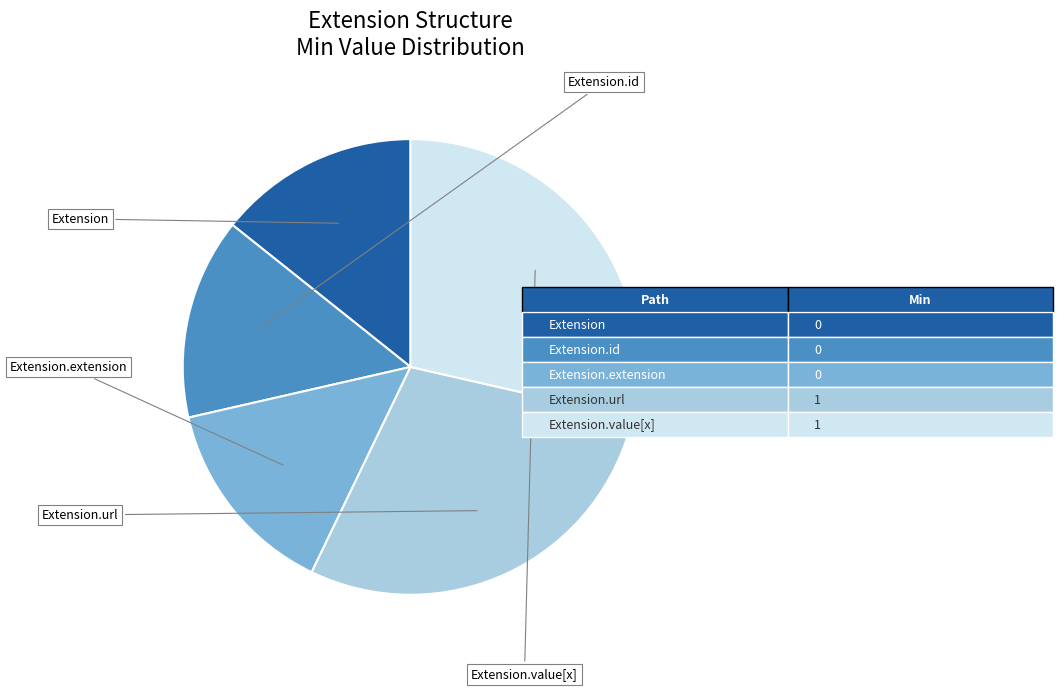

Is there any slice that represents more than half of the pie?

No